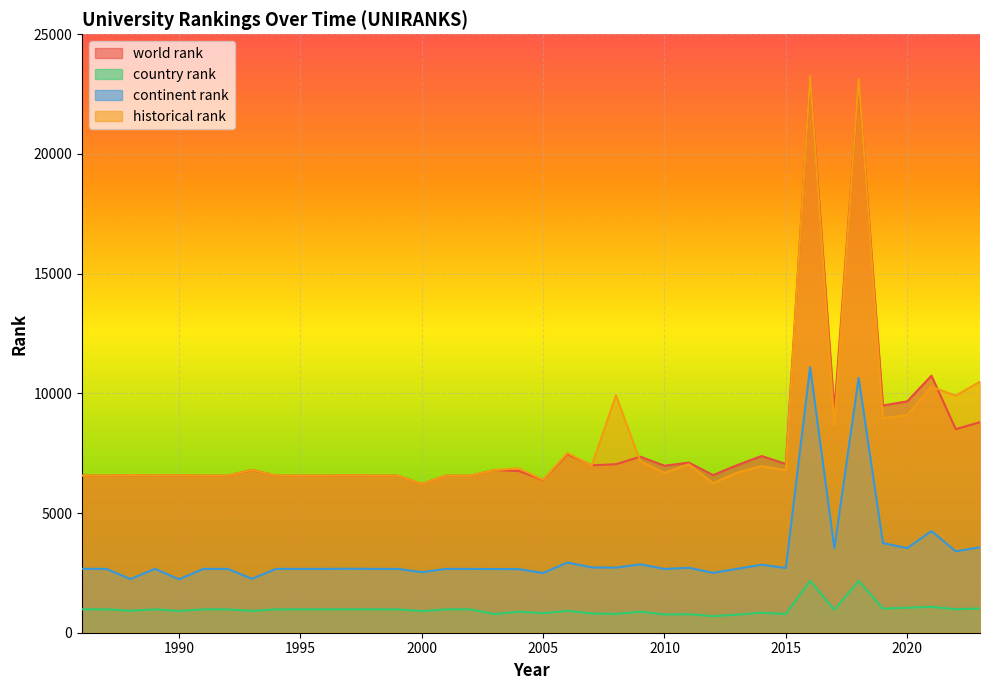

How many series are shown in this chart?

4